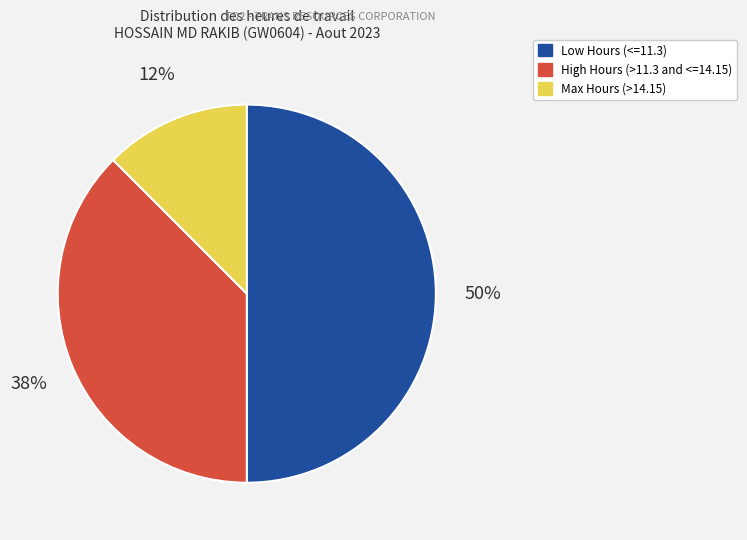

How many segments does this pie chart have?

3